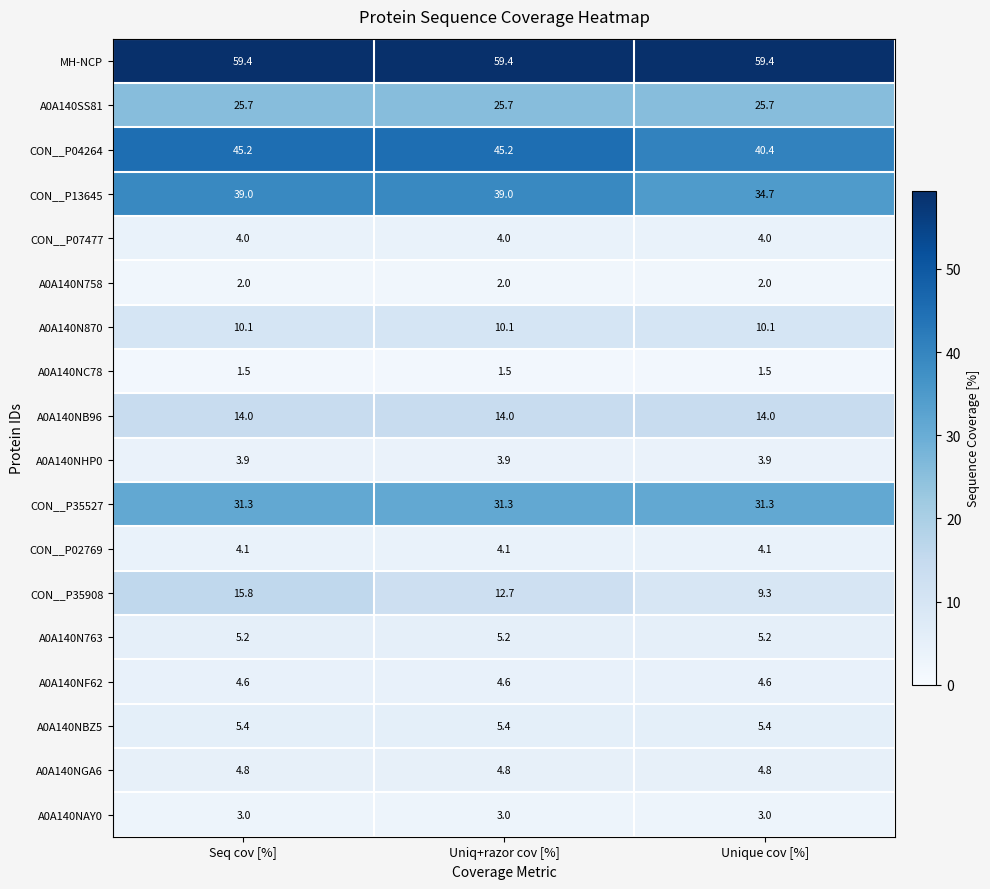

The CON__P02769 series shows 5.4 at Unique cov [%]. True or false?

False